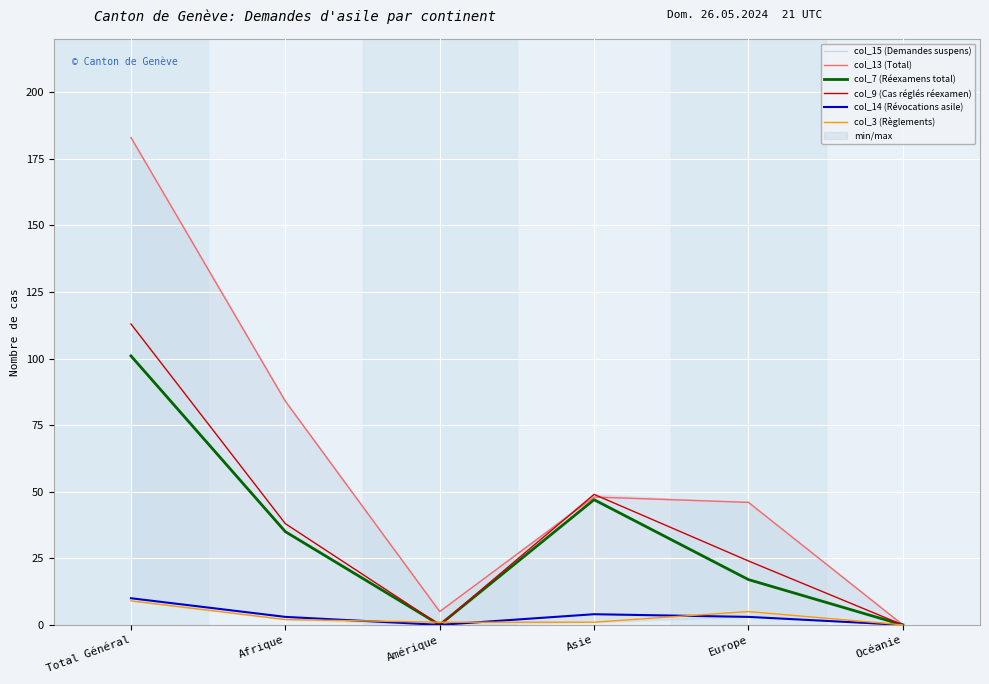

Reading right to left, extract all data points from this chart.

col_15 (Demandes suspens): 0	46	48	5	84	183
col_13 (Total): 0	46	48	5	84	183
col_7 (Réexamens total): 0	17	47	0	35	101
col_9 (Cas réglés réexamen): 0	24	49	0	38	113
col_14 (Révocations asile): 0	3	4	0	3	10
col_3 (Règlements): 0	5	1	1	2	9